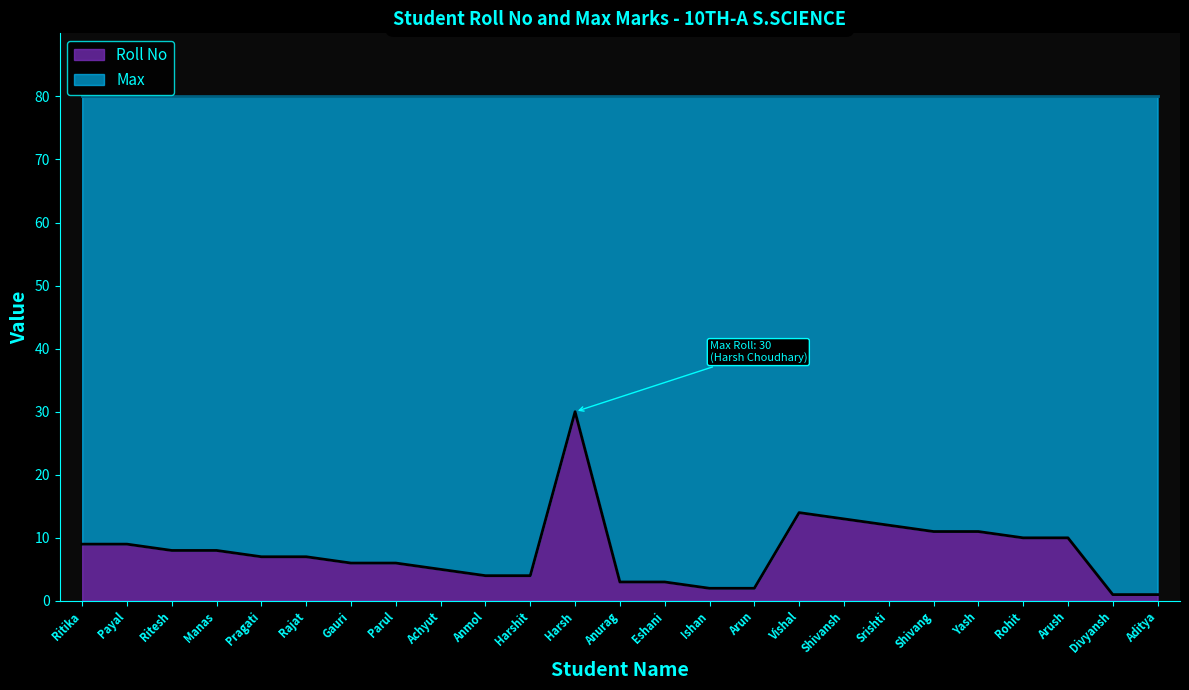

Reading right to left, extract all data points from this chart.

Aditya=1	Divyansh=1	Arush=10	Rohit=10	Yash=11	Shivang=11	Srishti=12	Shivansh=13	Vishal=14	Arun=2	Ishan=2	Eshani=3	Anurag=3	Harsh=30	Harshit=4	Anmol=4	Achyut=5	Parul=6	Gauri=6	Rajat=7	Pragati=7	Manas=8	Ritesh=8	Payal=9	Ritika=9